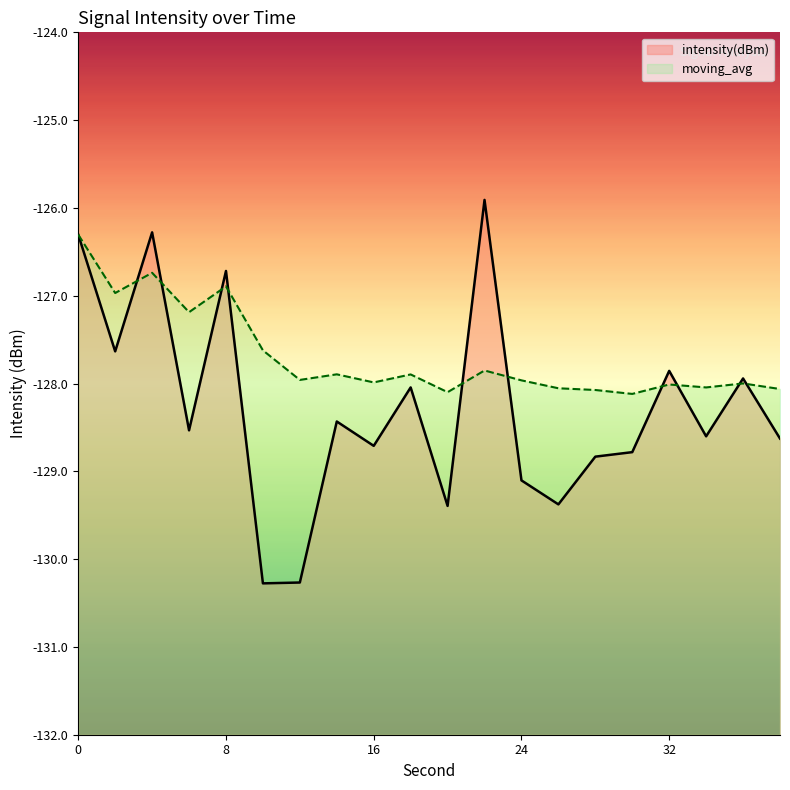

What is the maximum value for moving_avg?

-126.3